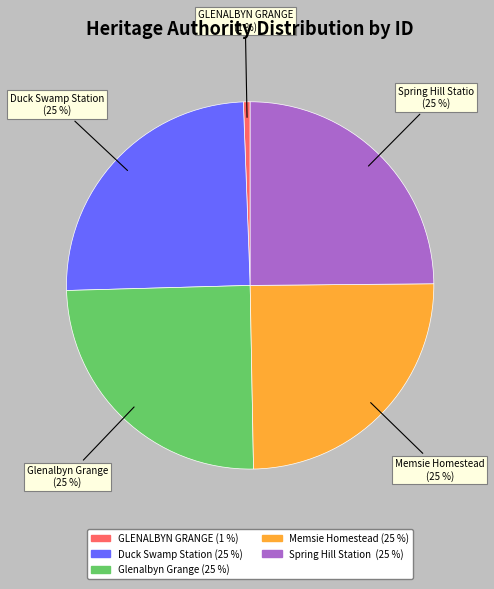

Does any single category account for the majority?

No